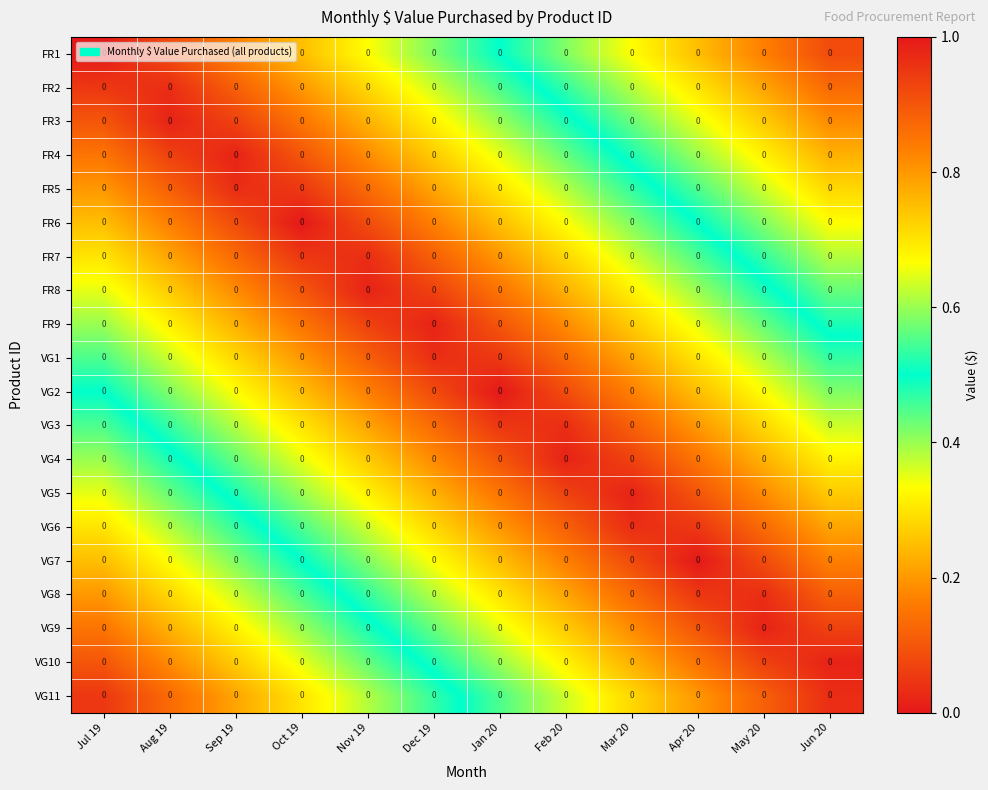

Rank the series at Nov 19 from highest to lowest value.

VG11, VG10, VG9, VG8, VG7, VG6, FR1, VG5, FR2, VG4, FR3, VG3, FR4, VG2, FR5, VG1, FR6, FR9, FR7, FR8